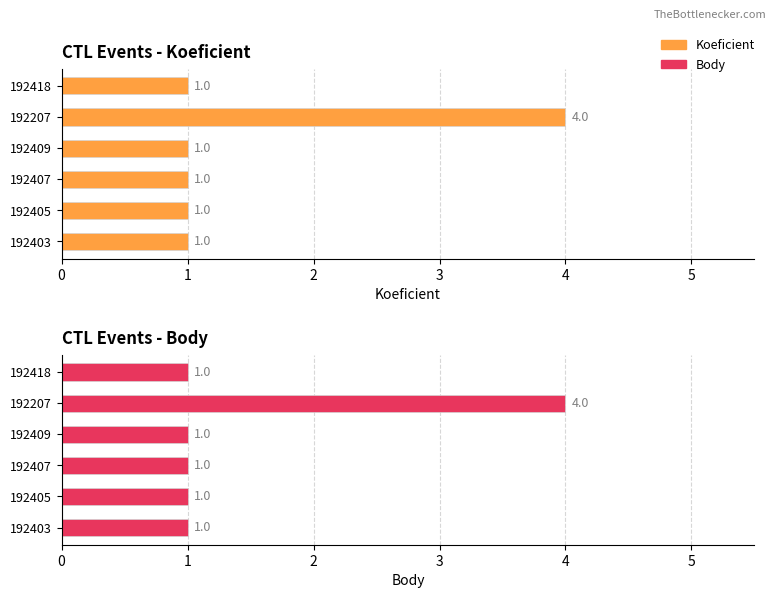

What is the sum of all Koeficient values?

9